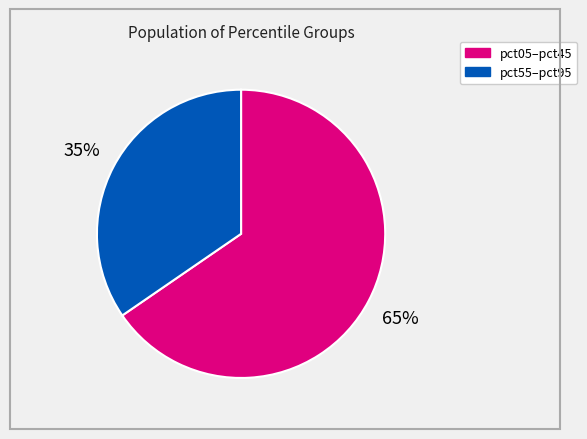

Count the number of slices in the pie.

2